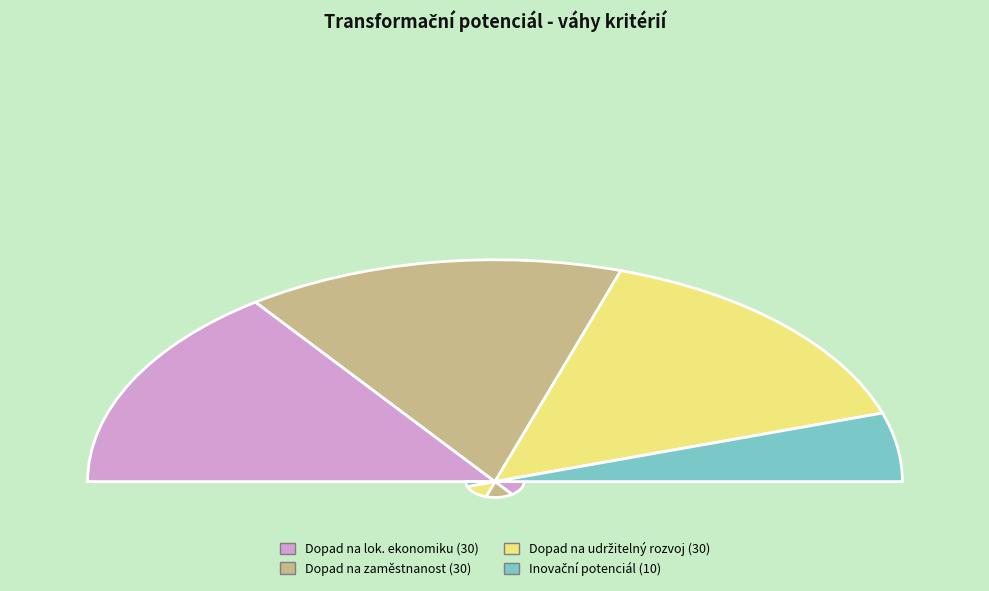

Is there any slice that represents more than half of the pie?

No